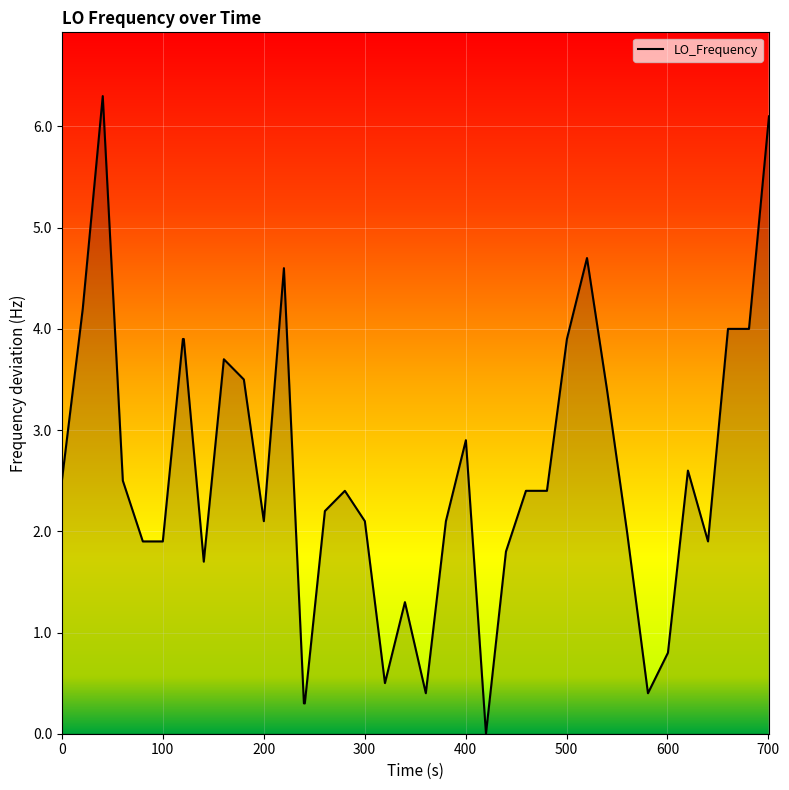

What is the maximum value shown in the chart?

6.3